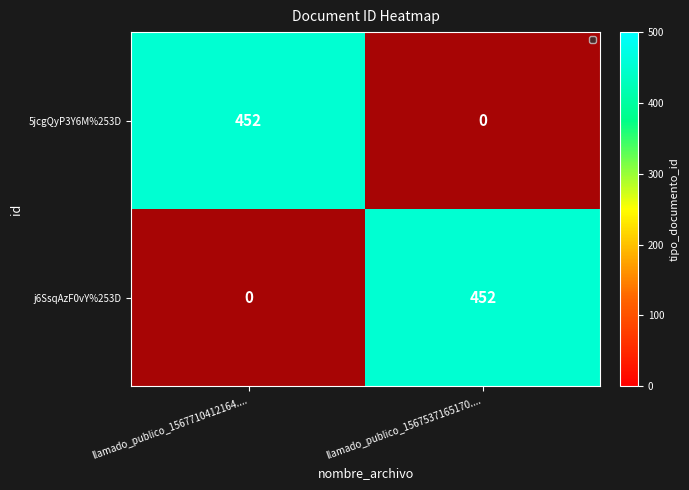

Which series has the widest spread of values?

5jcgQyP3Y6M%253D